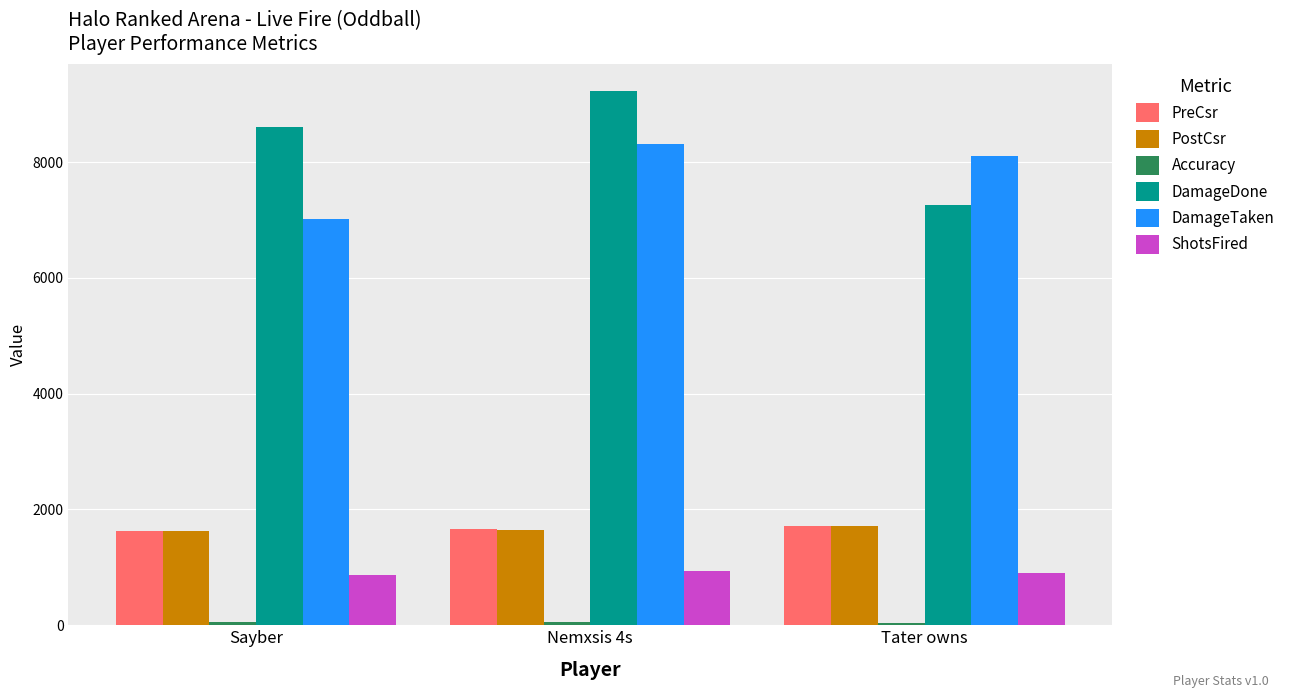

What is the total value across all series at Nemxsis 4s?

21838.8